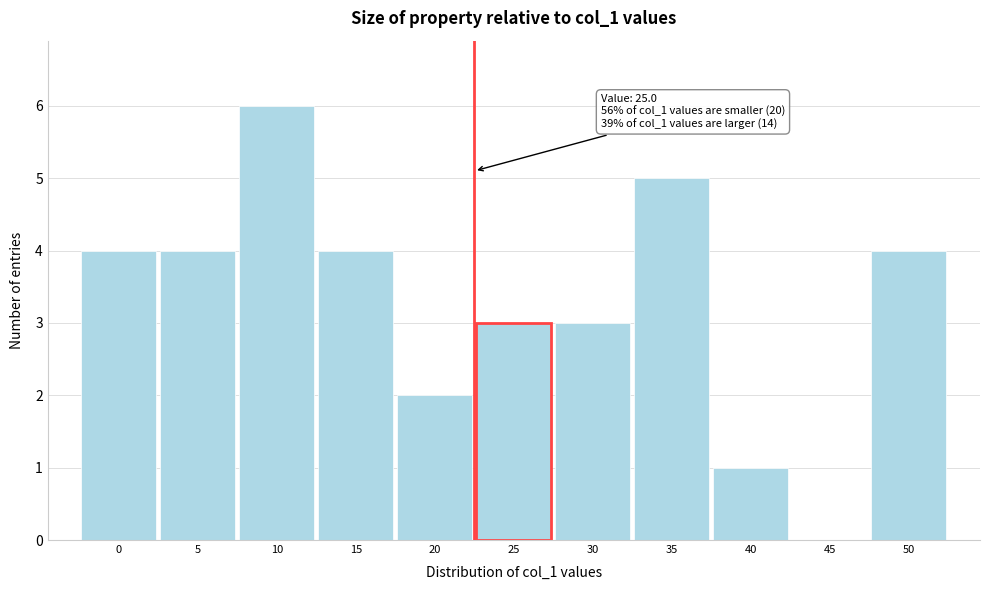

Reading right to left, extract all data points from this chart.

50=4	45=0	40=1	35=5	30=3	25=3	20=2	15=4	10=6	5=4	0=4